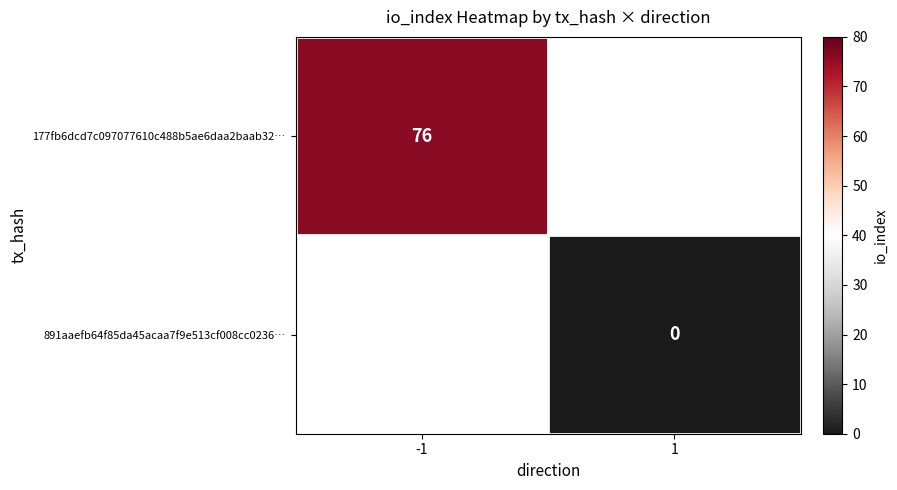

True or false: 177fb6dcd7c097077610c488b5ae6daa2baab32… has a value of 135 at -1.

False